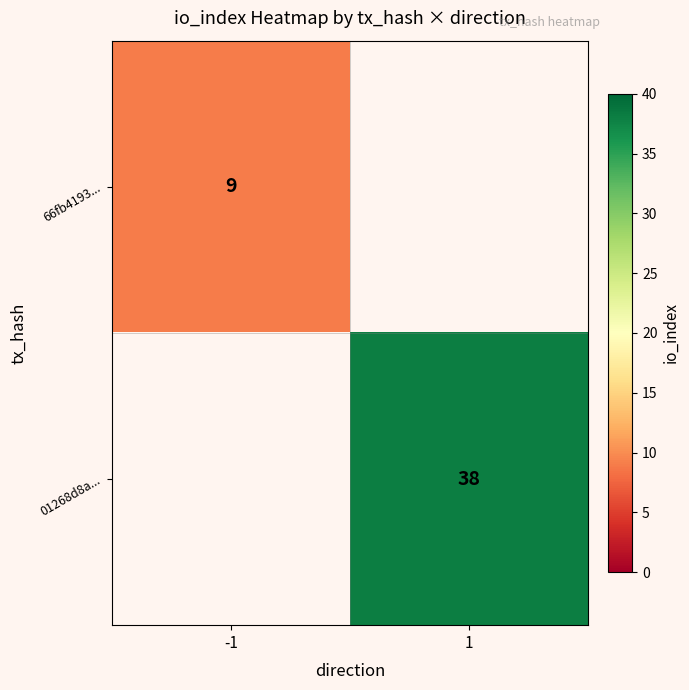

The value of 66fb4193... at -1 is 3.1. True or false?

False